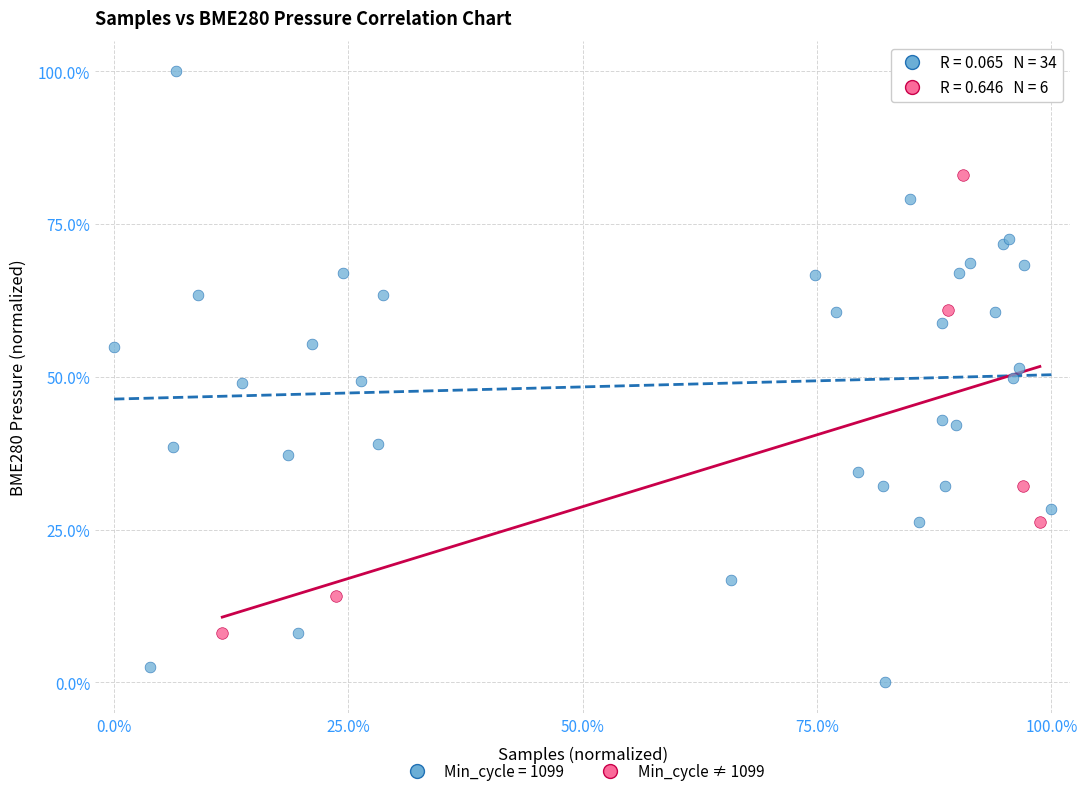

Which series has the largest Y range (max minus min)?

Min_cycle = 1099